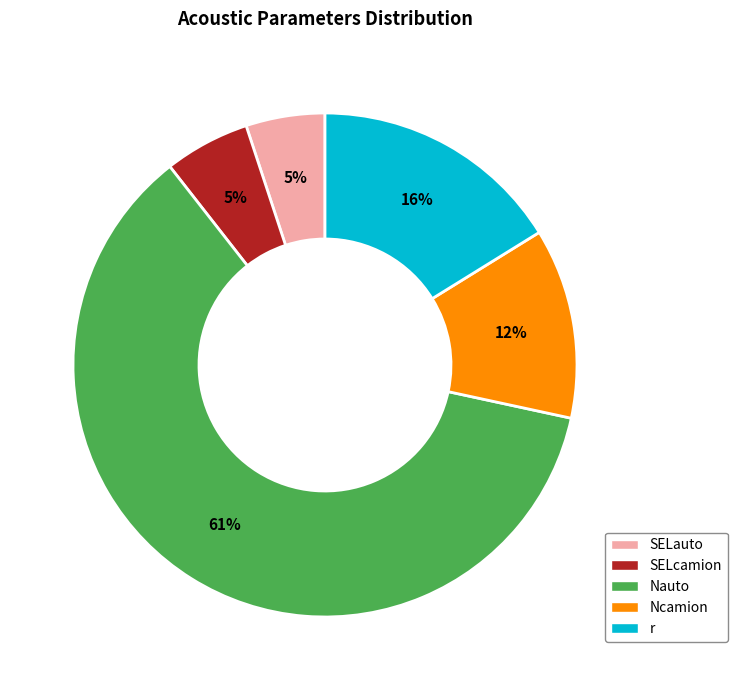

How many segments does this pie chart have?

5